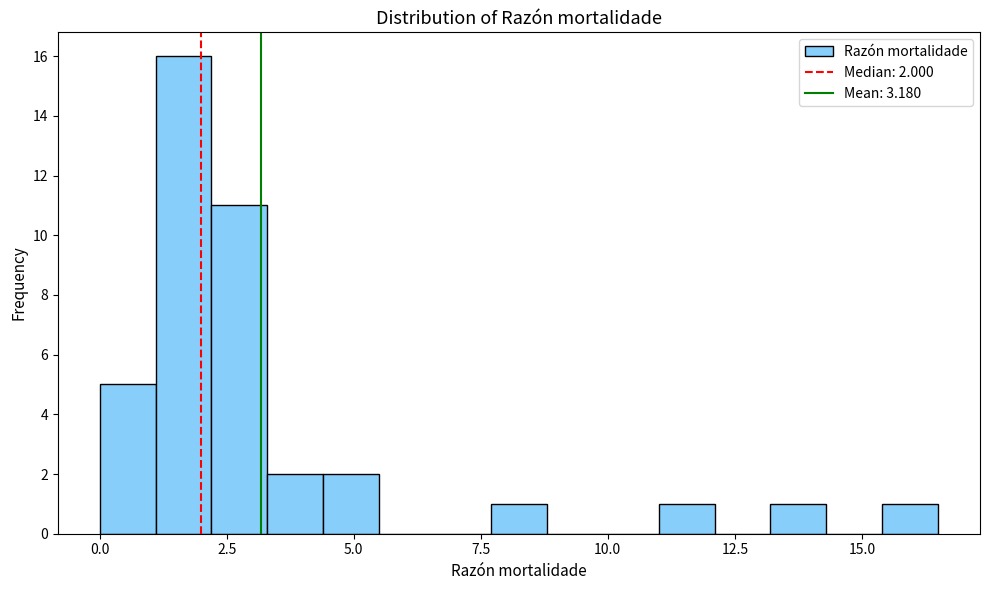

Read against the x-axis, roughly where is the centre of the tallest bar?

1.5